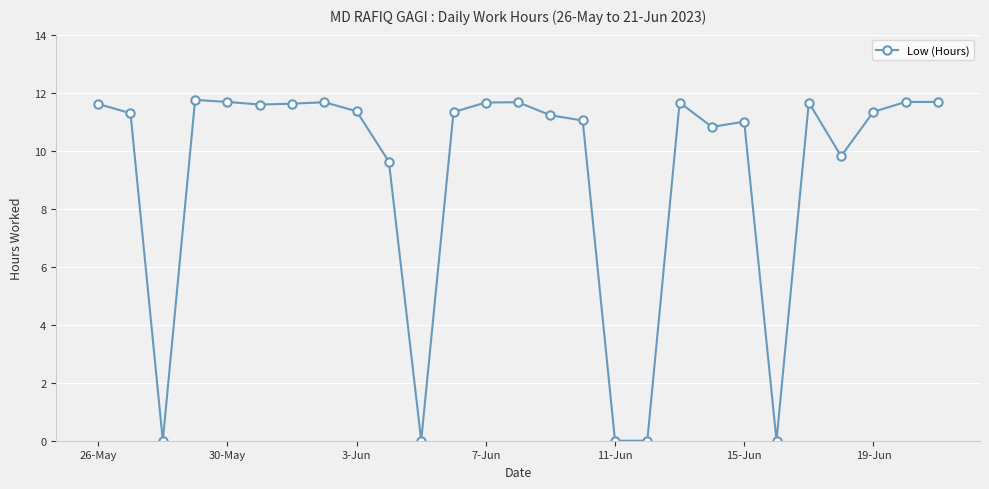

What is the difference between the second highest and second lowest values?

11.7